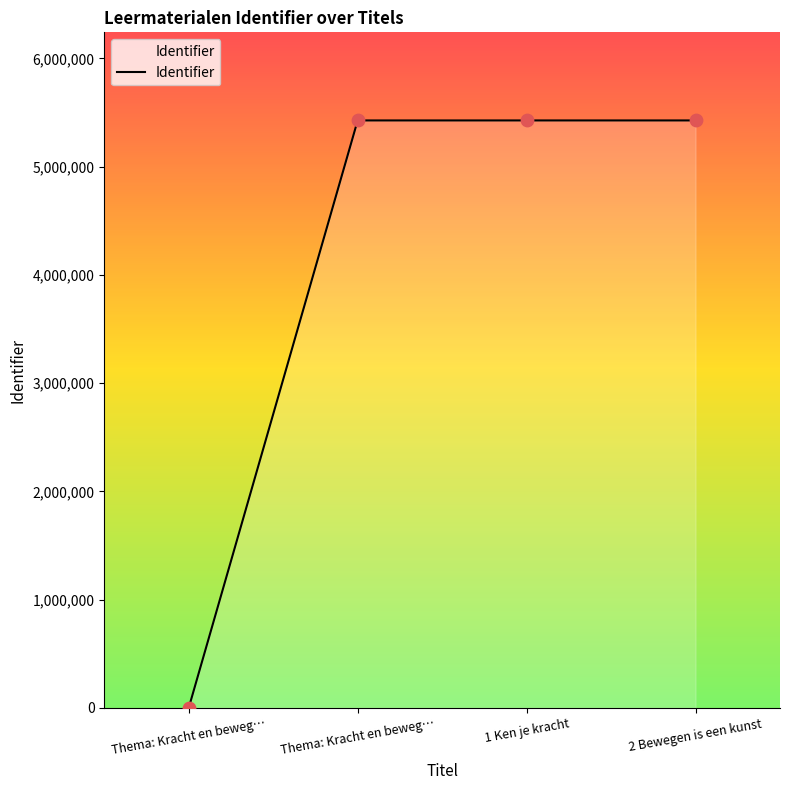

Between 2 Bewegen is een kunst and Thema: Kracht en beweg…, which is larger?

2 Bewegen is een kunst